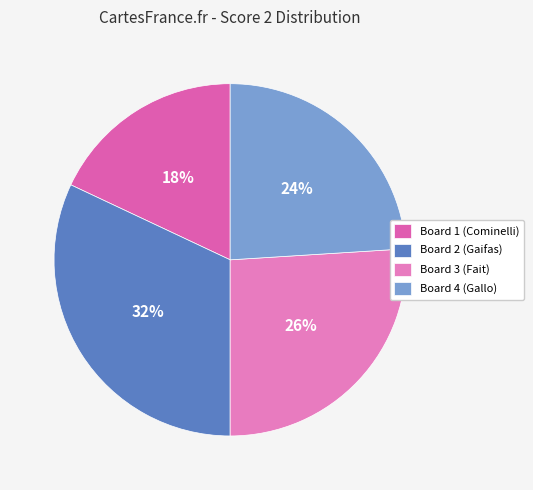

How many slices are in this pie chart?

4